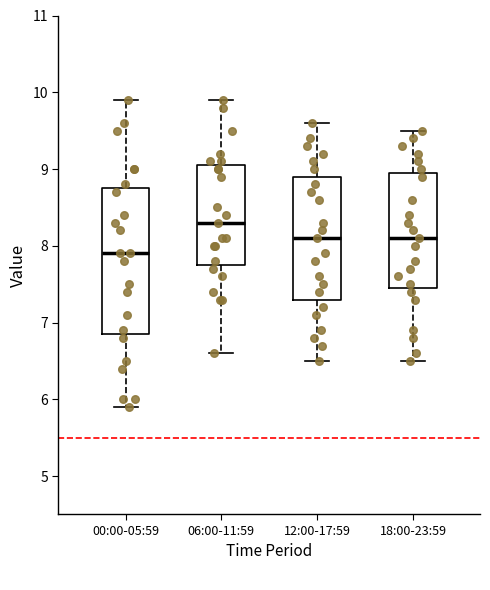

Which box is the tallest, from its lower edge to its upper edge?

00:00-05:59